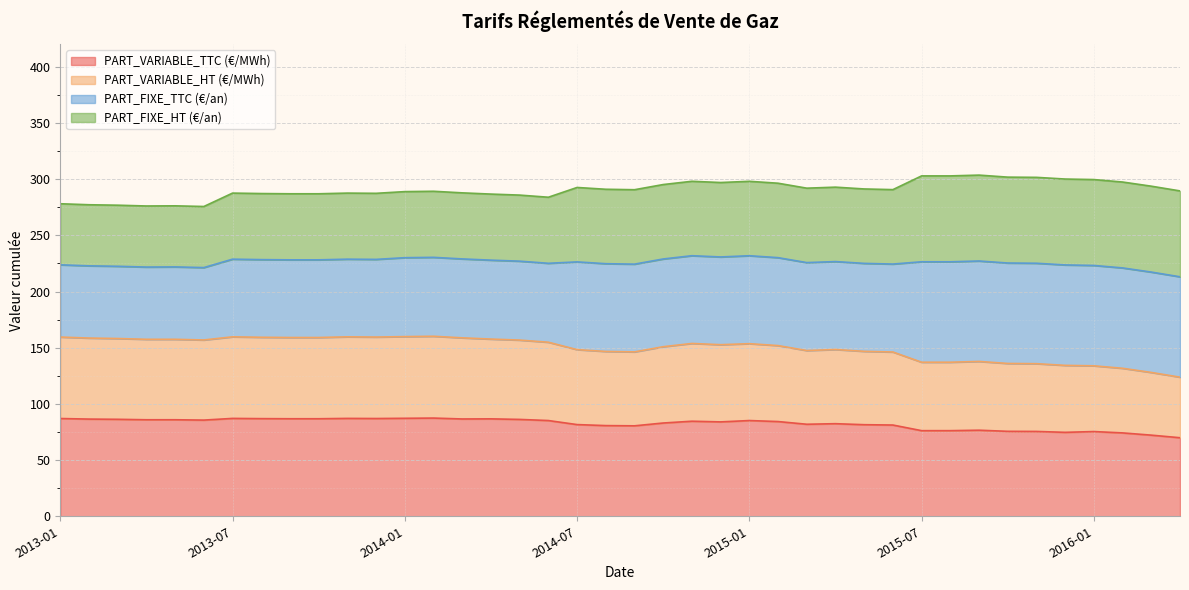

What is the minimum value for PART_VARIABLE_TTC (€/MWh)?

69.9